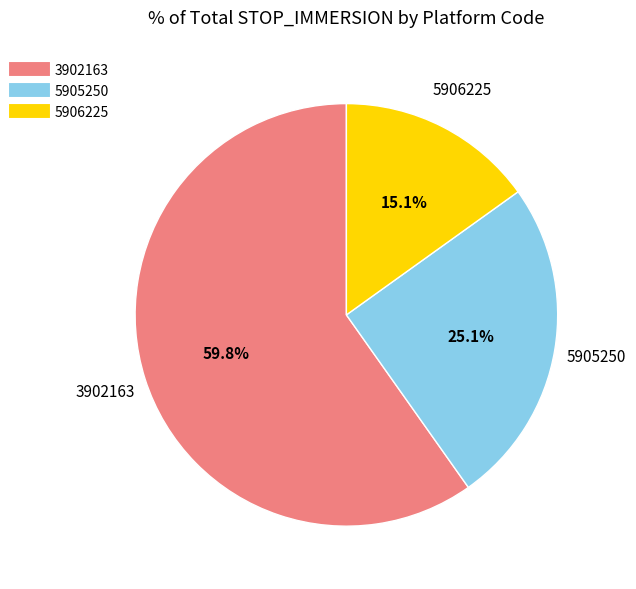

Between 5906225 and 5905250, which is larger?

5905250